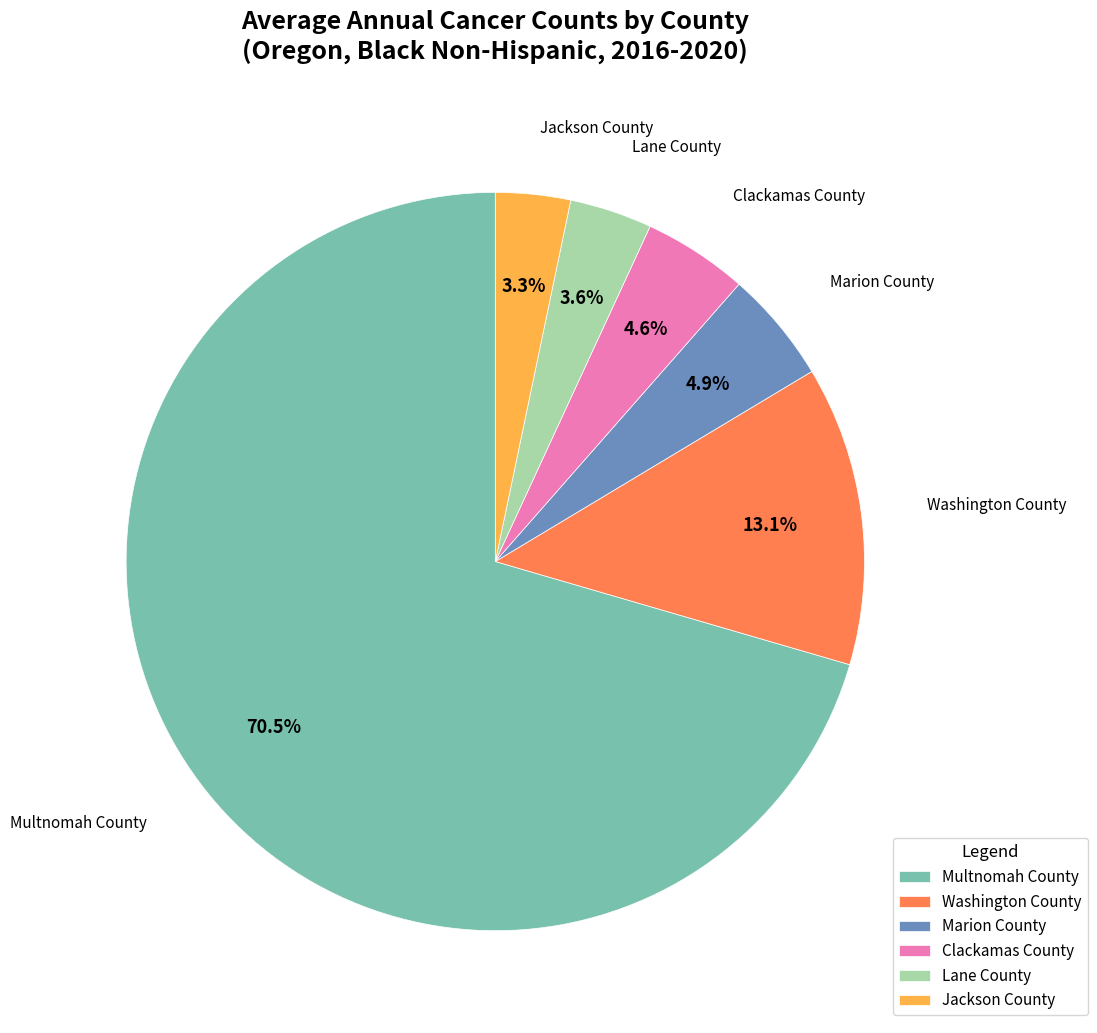

Which has a higher value, Lane County or Multnomah County?

Multnomah County